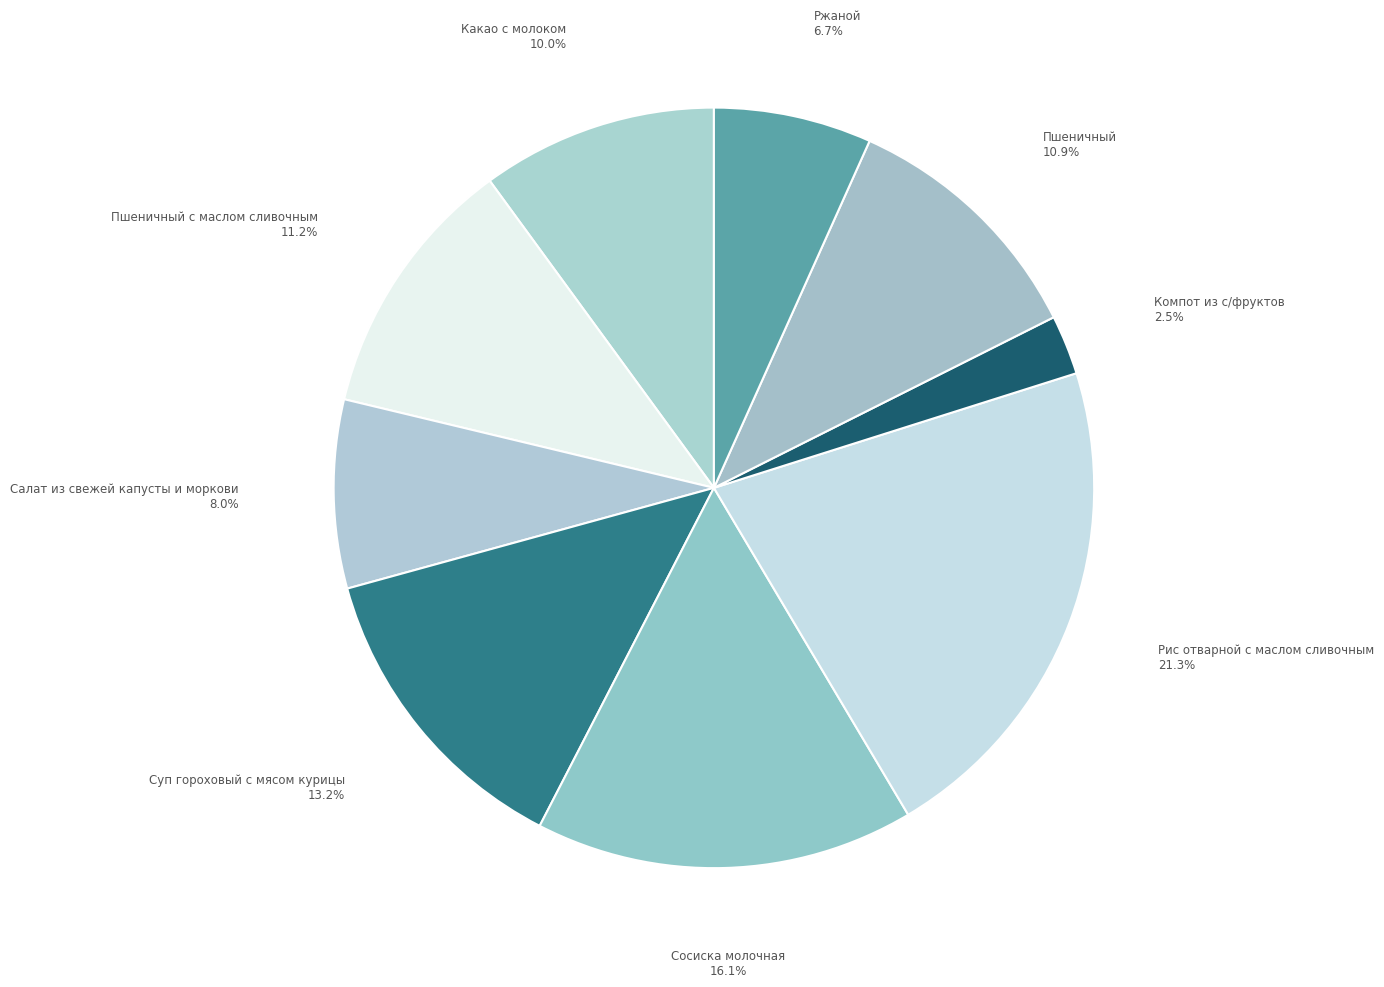

To the nearest percent, what portion does Ржаной represent?

7%